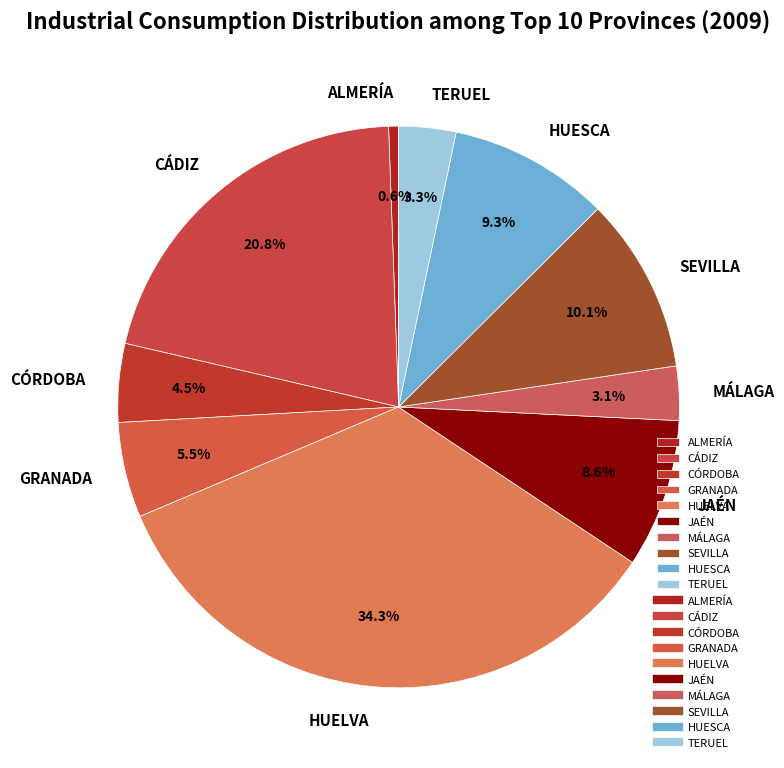

What percentage is NOT represented by CÁDIZ?

79.2%